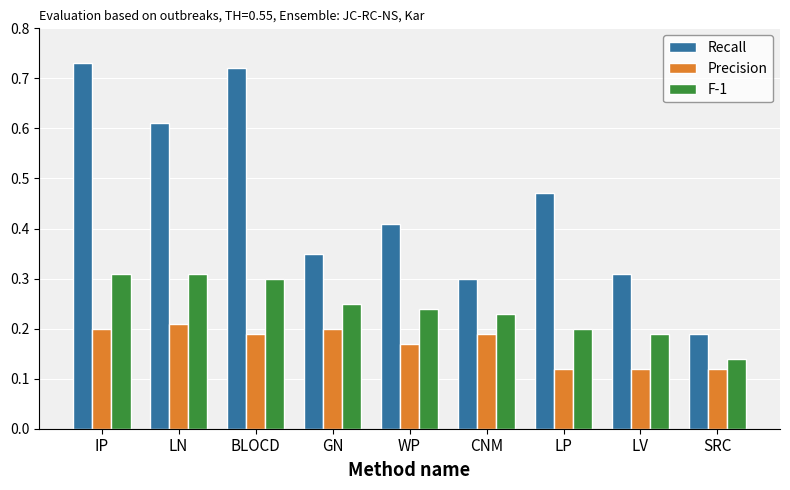

What are all the series names shown in the legend?

Recall, Precision, F-1